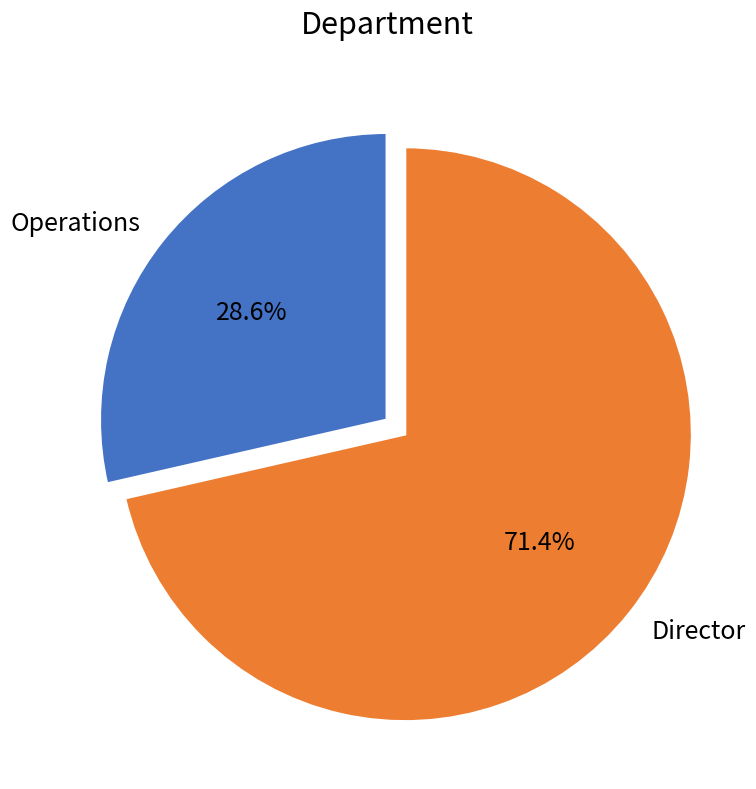

Count the number of slices in the pie.

2